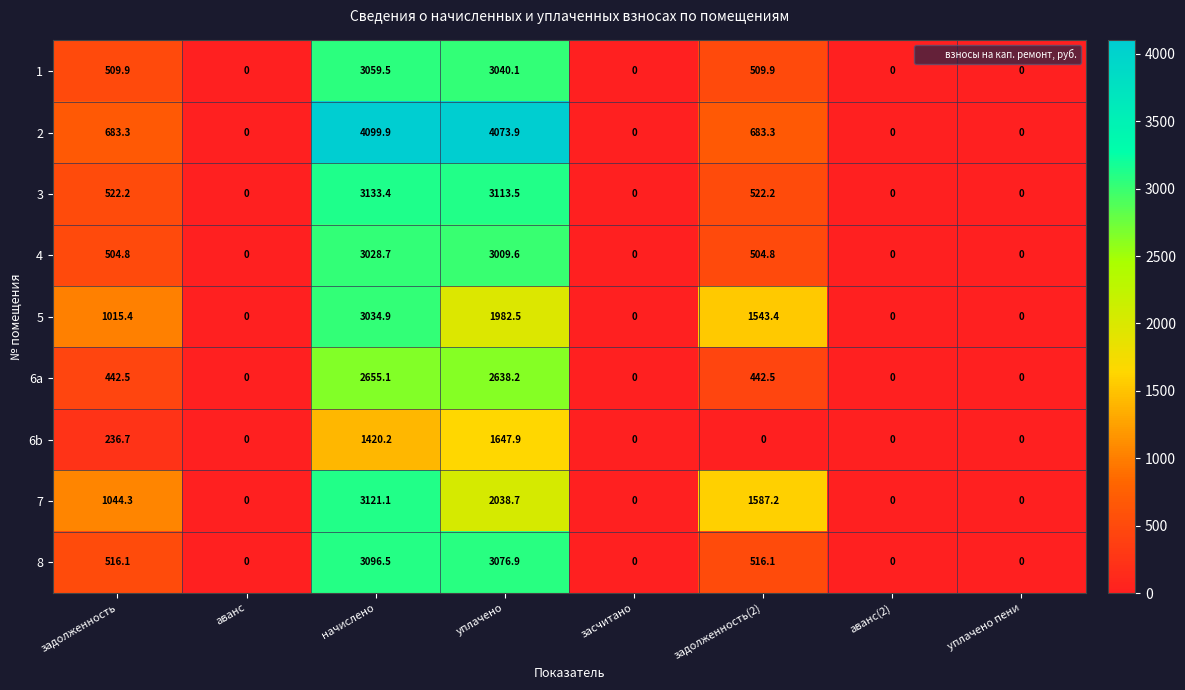

True or false: 6b has a value of 1420.2 at начислено.

True